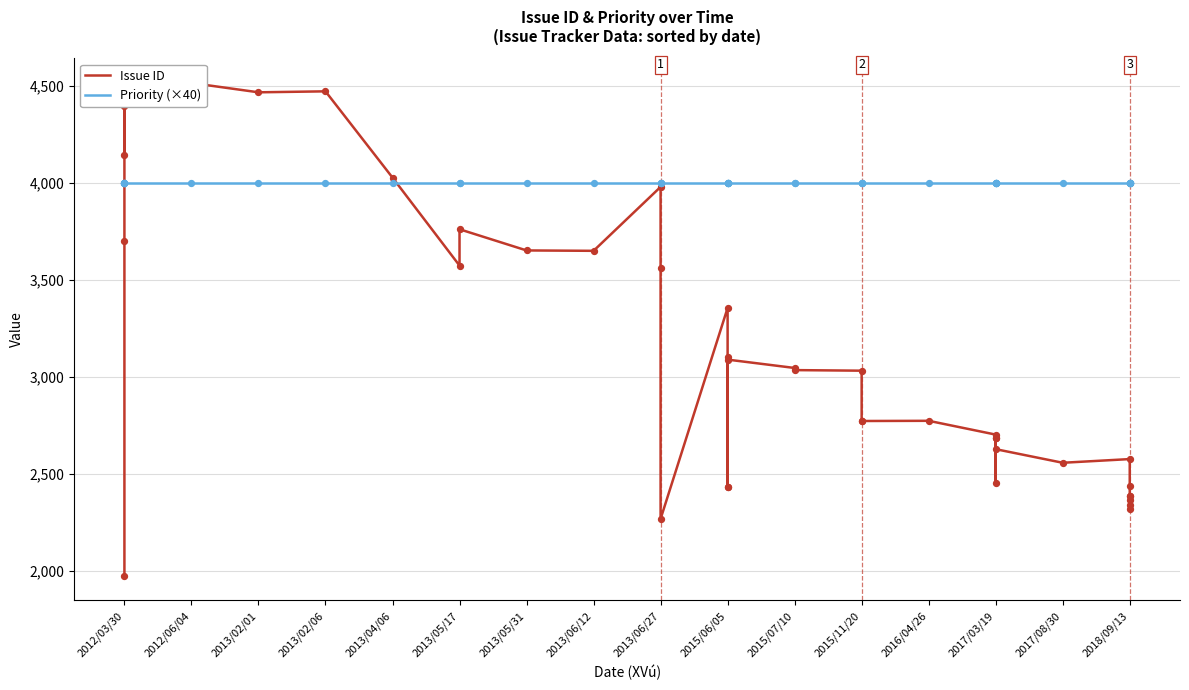

Which series contains the highest Y value?

Issue ID